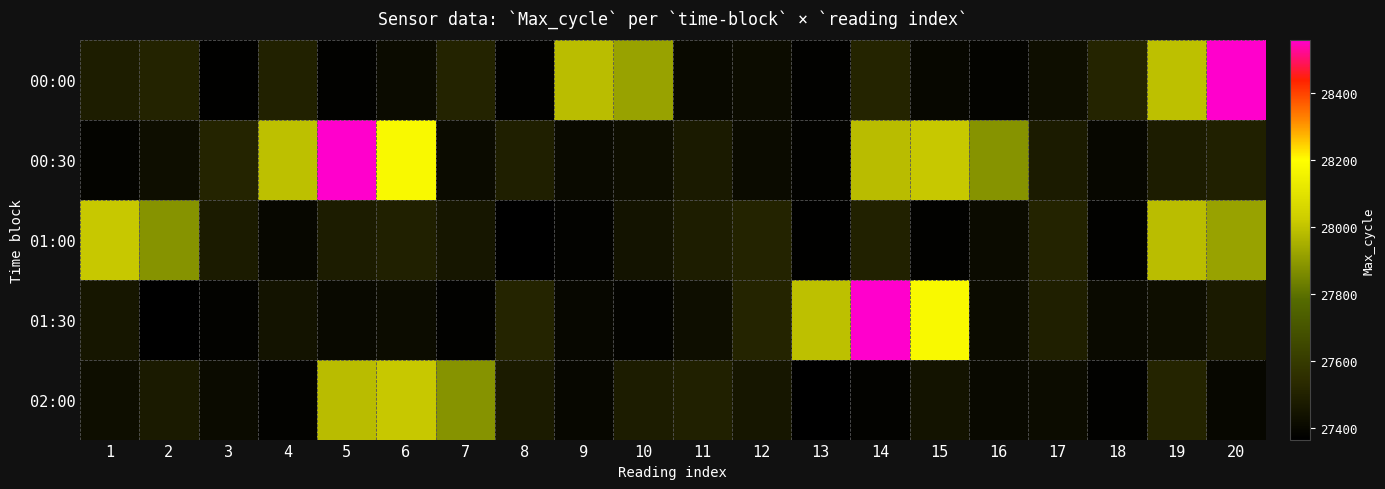

Rank the series by their maximum value, from highest to lowest.

00:00, 00:30, 01:30, 01:00, 02:00